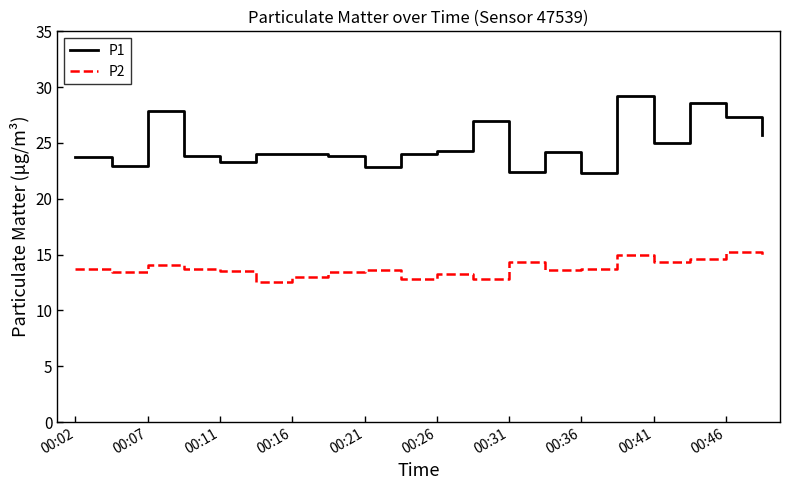

List the series in order of their peak value, lowest first.

P2, P1